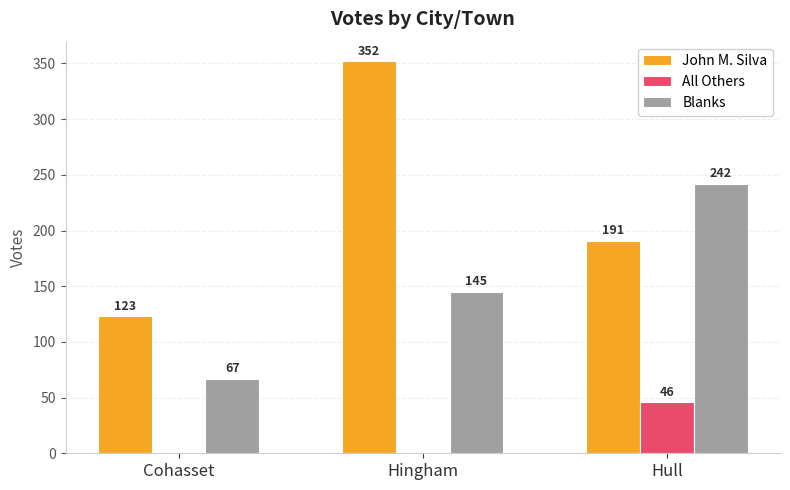

Is the value of Blanks at Hull greater than the value of All Others at Hull?

Yes